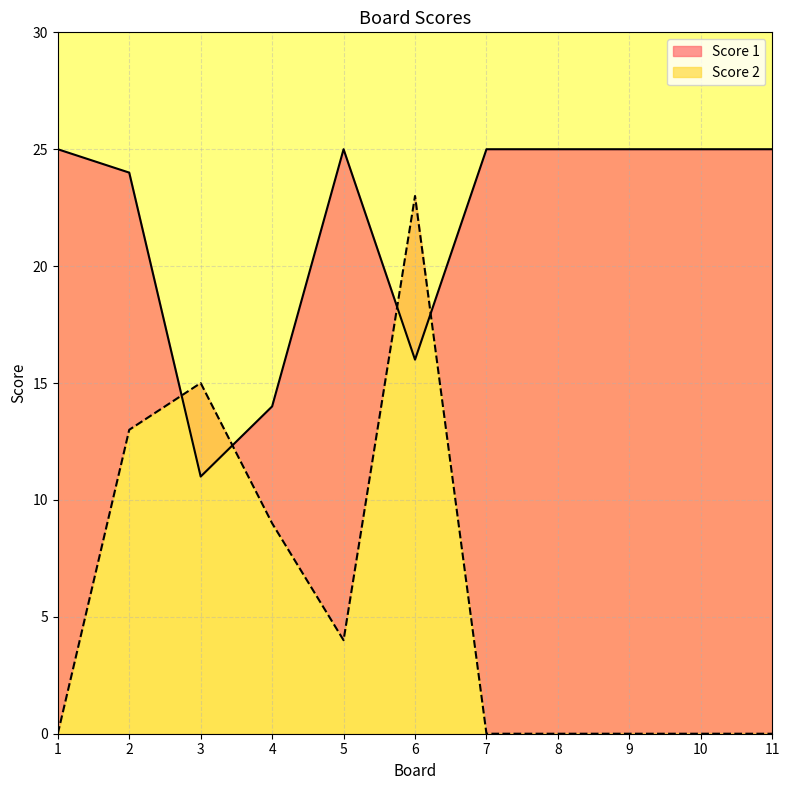

Which series has the largest total across all categories?

Score 1